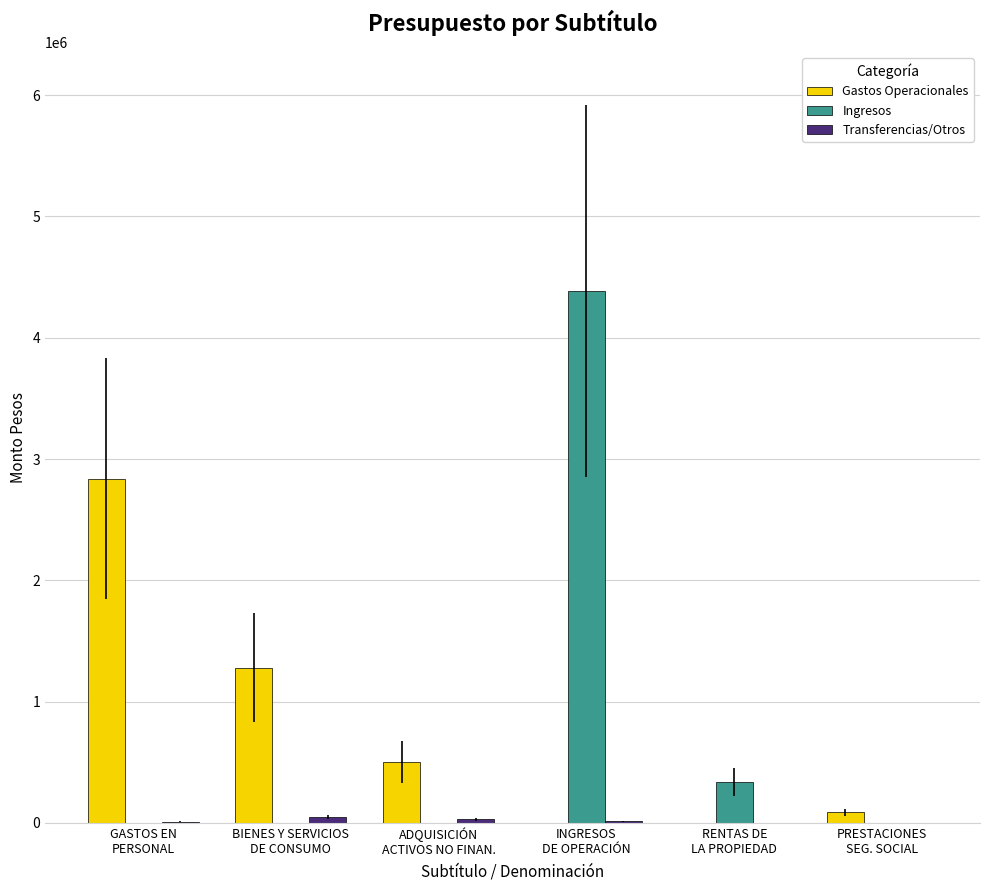

At which category is the sum across all series the highest?

INGRESOS
DE OPERACIÓN